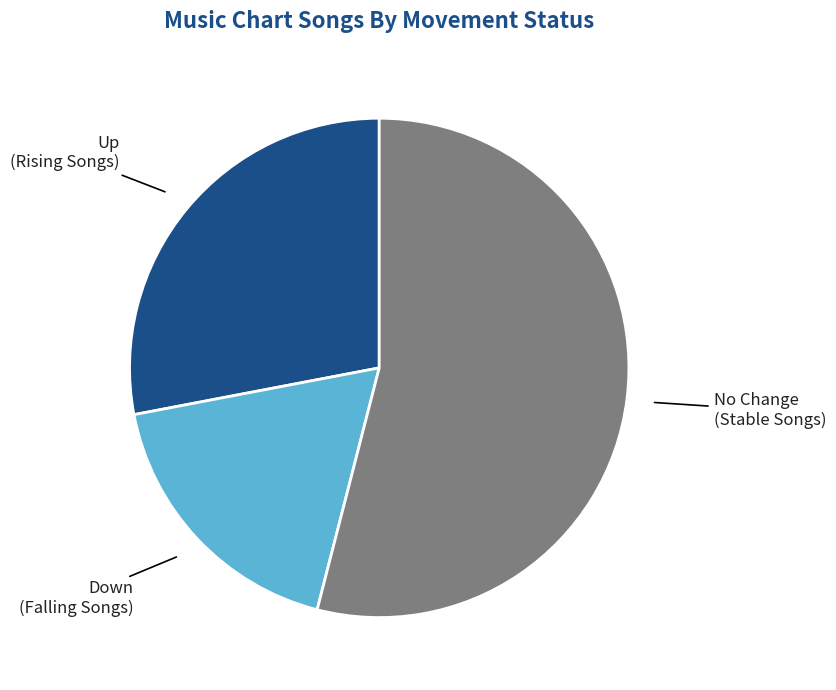

Does any single category account for the majority?

Yes